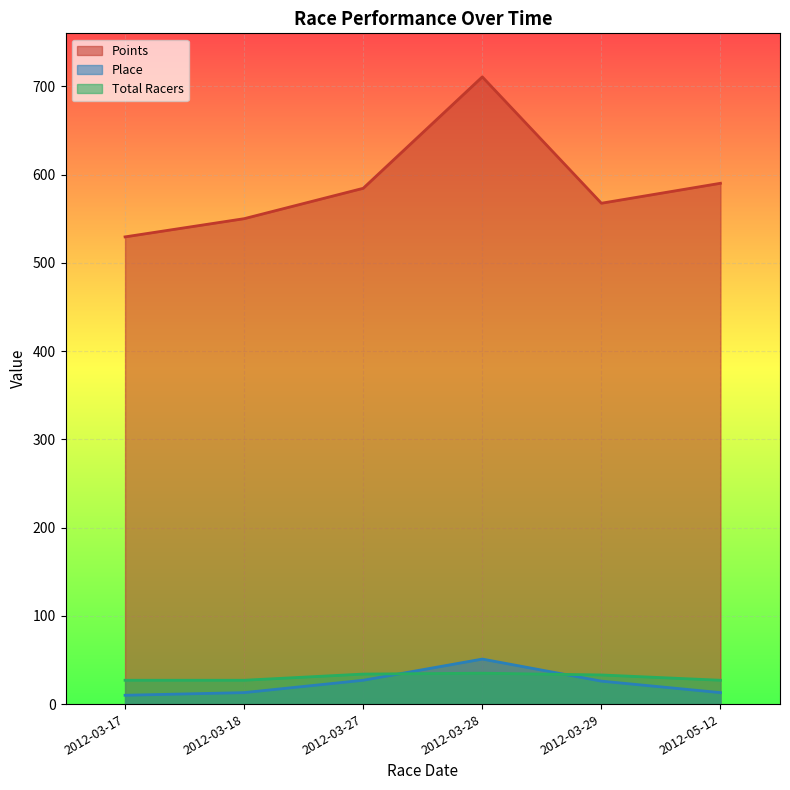

Is the value of Total Racers at 2012-03-27 greater than the value of Points at 2012-03-17?

No